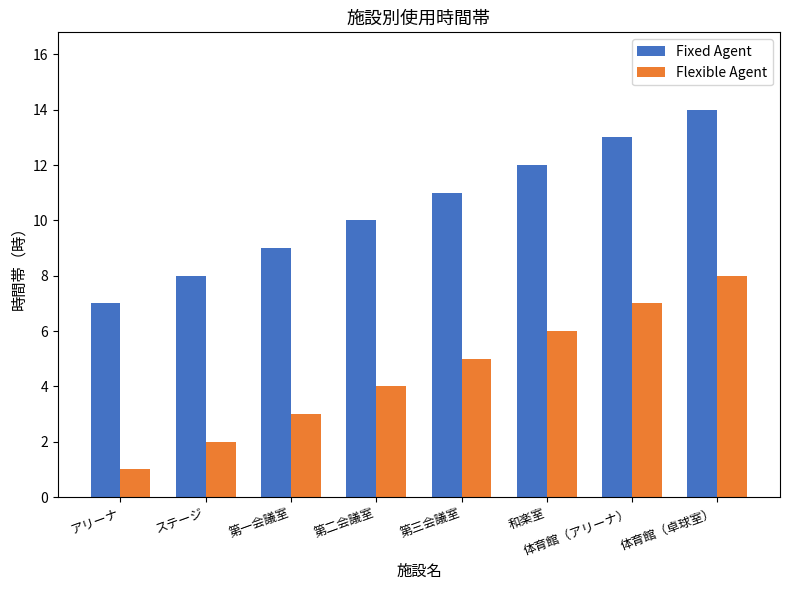

Reading left to right, what are all the values shown in this chart?

Fixed Agent: アリーナ=7	ステージ=8	第一会議室=9	第二会議室=10	第三会議室=11	和楽室=12	体育館（アリーナ）=13	体育館（卓球室）=14
Flexible Agent: アリーナ=1	ステージ=2	第一会議室=3	第二会議室=4	第三会議室=5	和楽室=6	体育館（アリーナ）=7	体育館（卓球室）=8